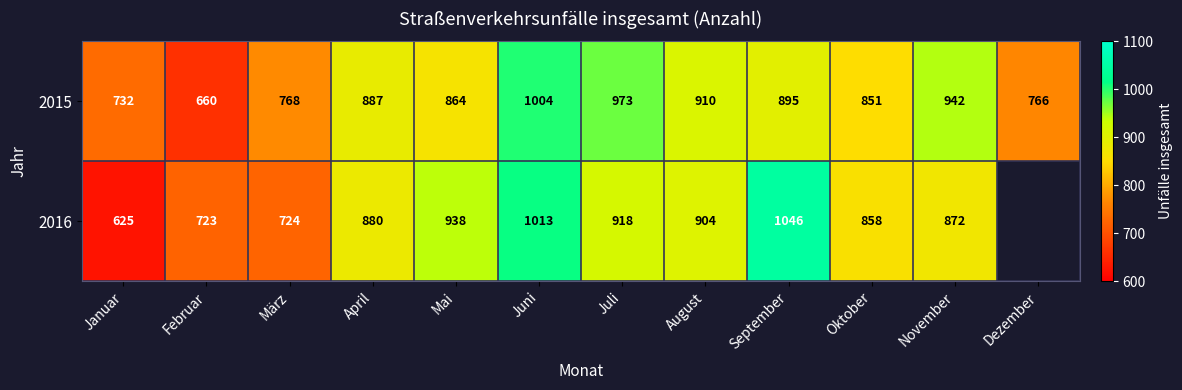

Between April and Mai, which series saw the biggest shift?

2016